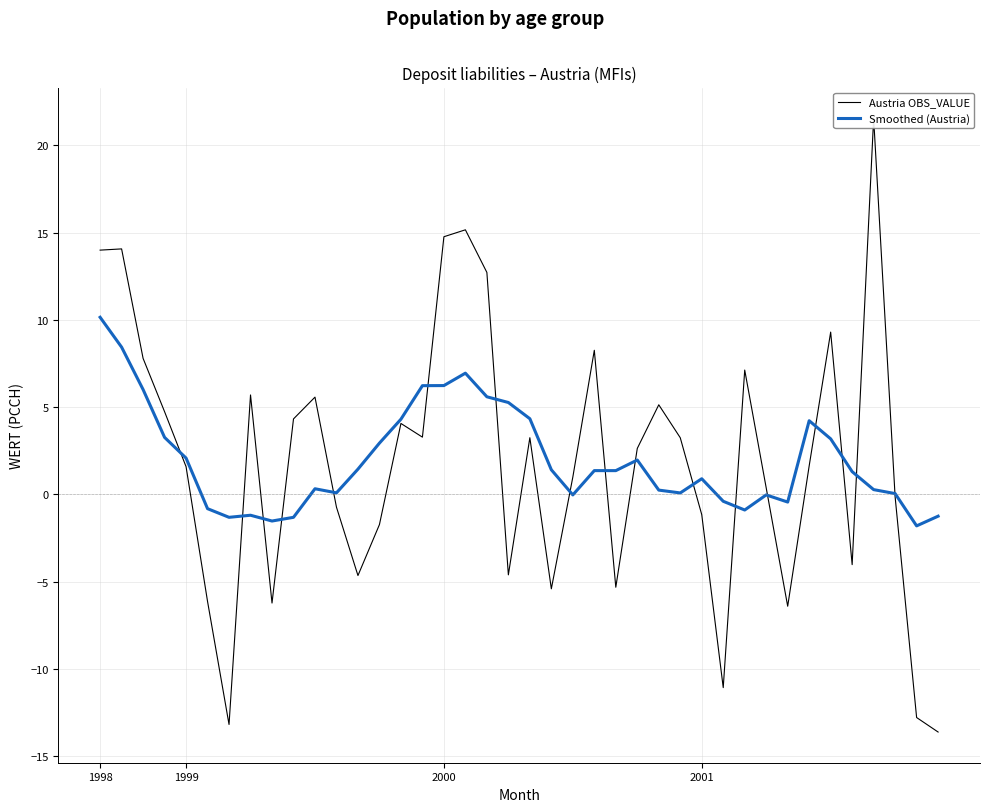

What is the highest value of the Smoothed (Austria) series?

10.1